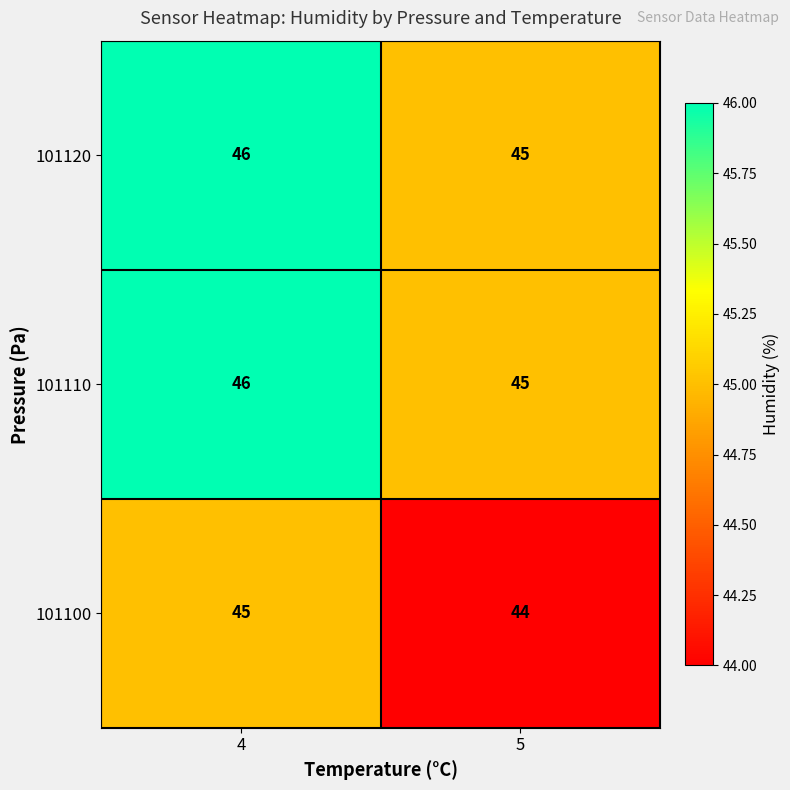

Which label corresponds to the largest value in the chart?

4